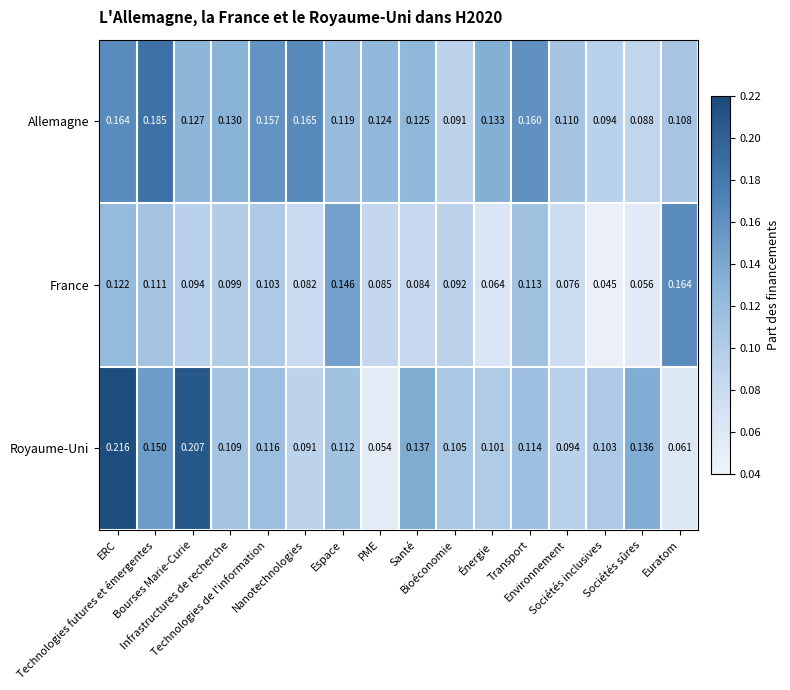

Which series changed the most between Nanotechnologies and Environnement?

Allemagne